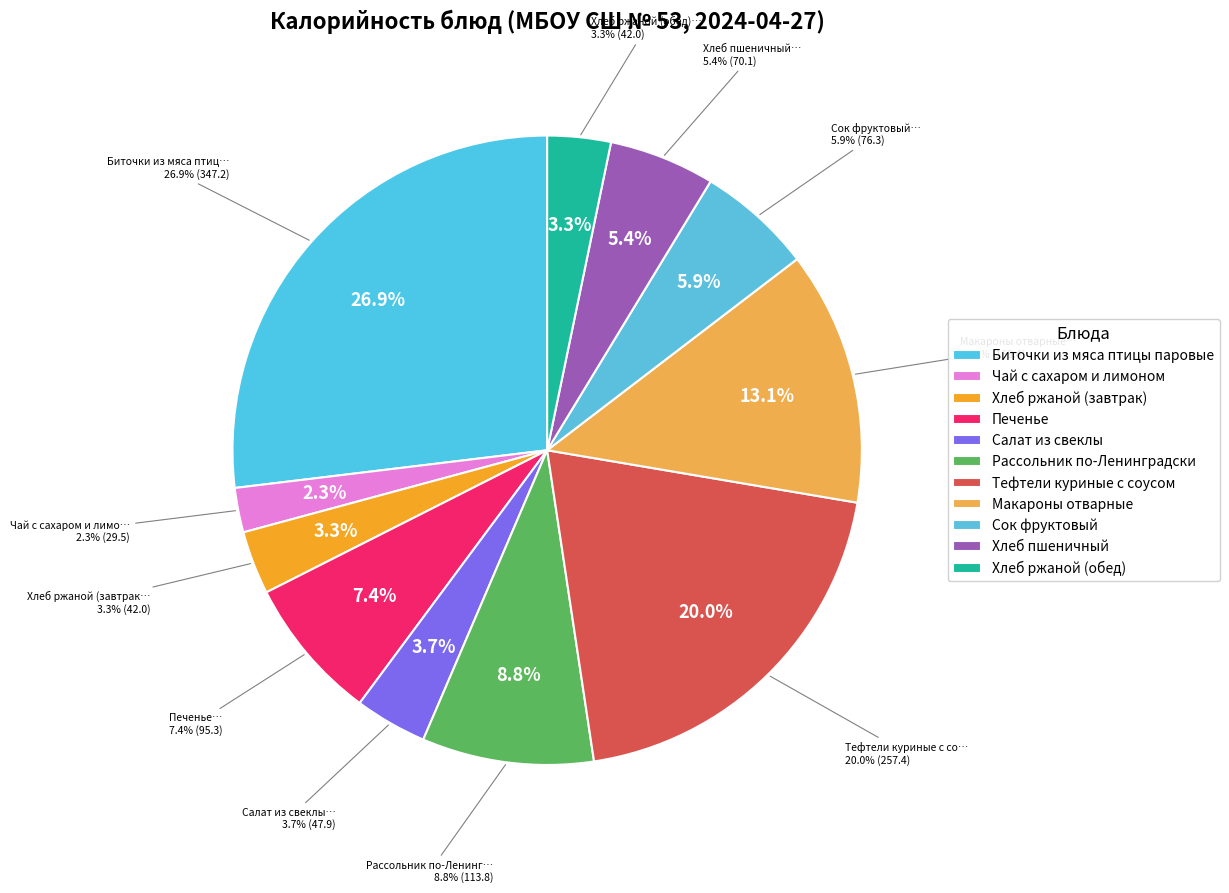

What is the change in value from Салат из свеклы to Хлеб ржаной (обед)?

-5.9